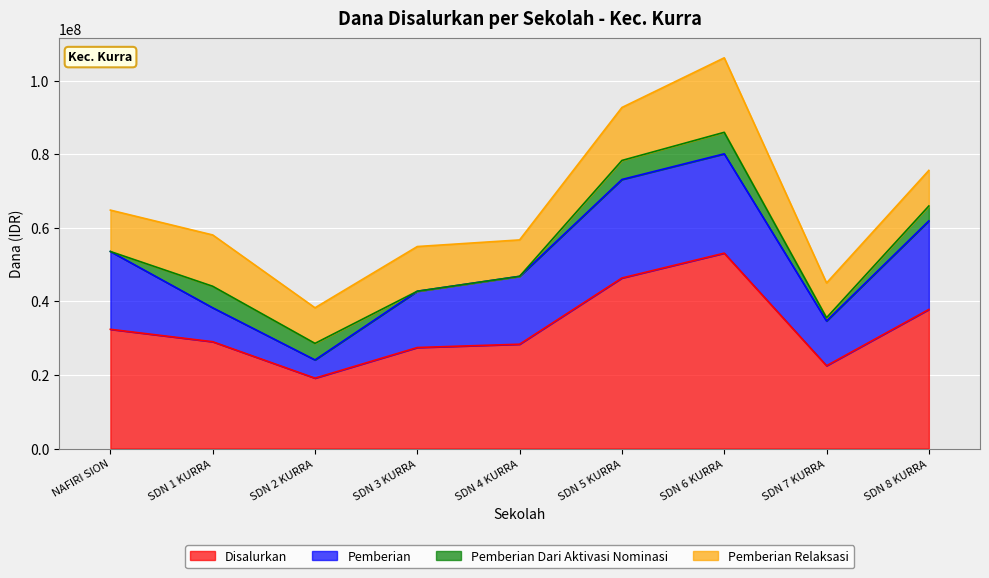

Where is the first local maximum for Pemberian Dari Aktivasi Nominasi?

UPT SDN 1 KURRA